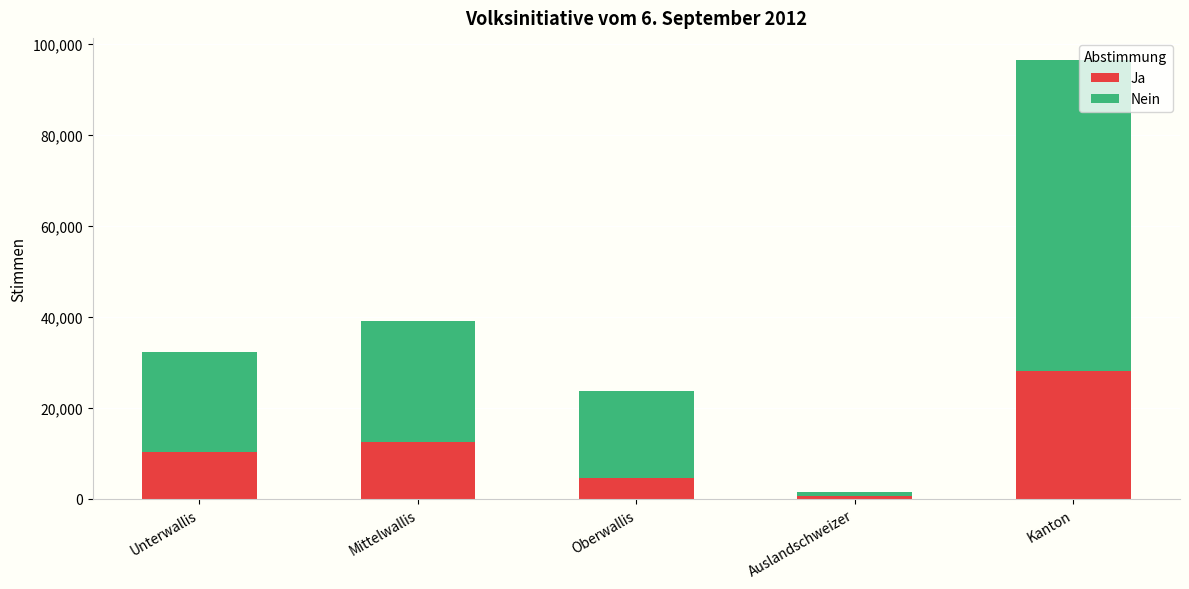

The value of Ja at Mittelwallis is 12548. True or false?

True